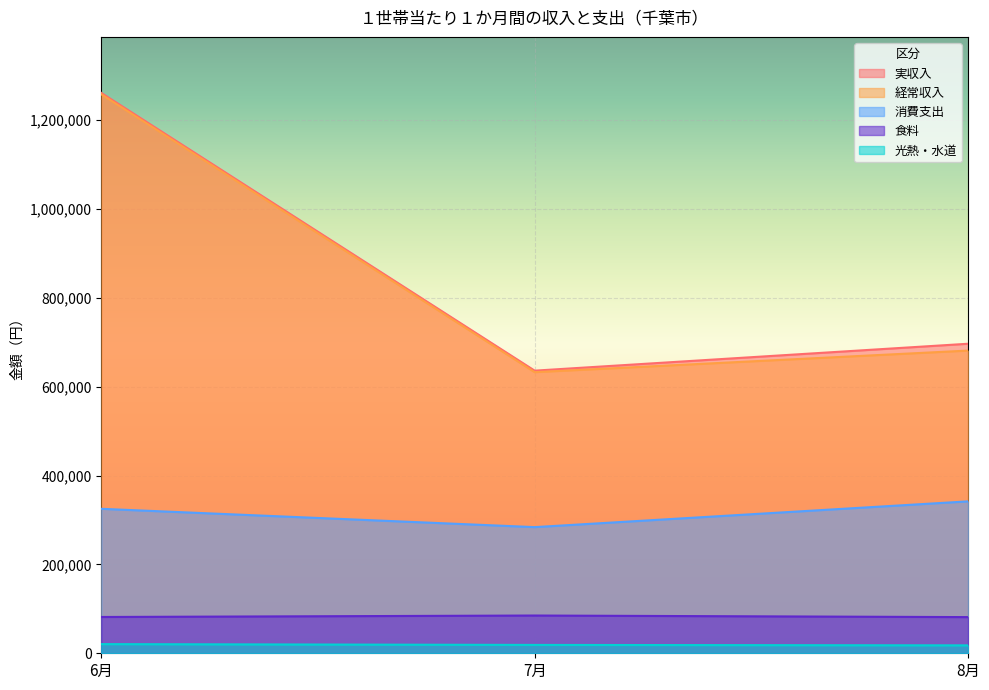

Where does the 経常収入 series first go above 681440?

6月